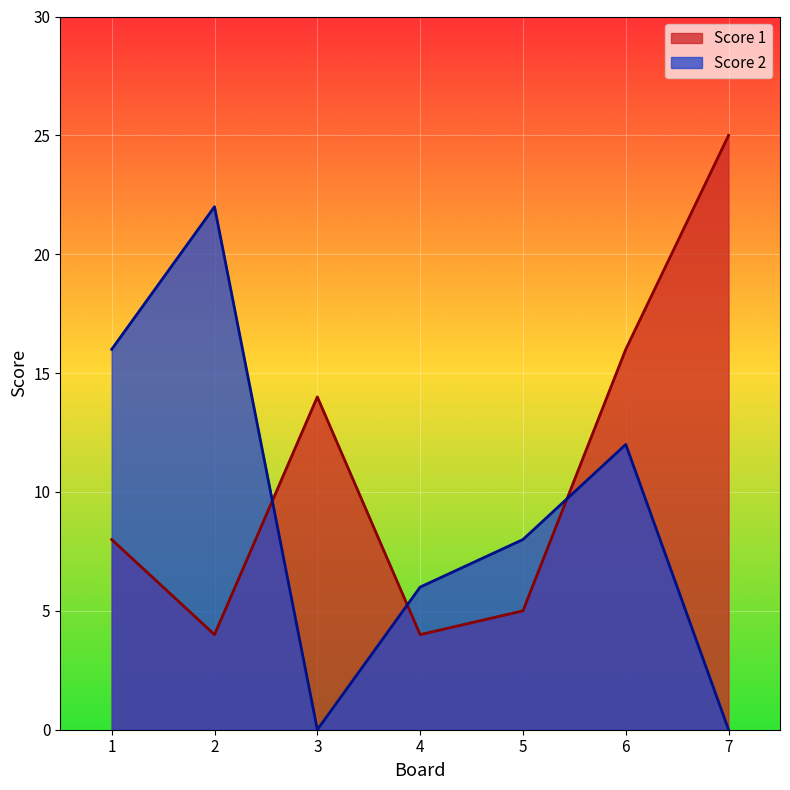

Which has a higher value, 4 or 7?

7